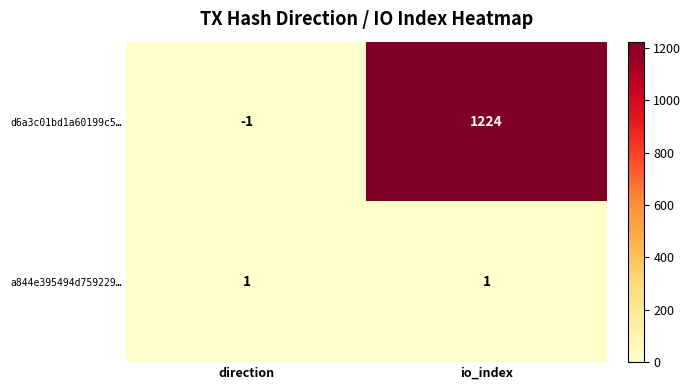

What is the average value of the d6a3c01bd1a60199c5… series?

612